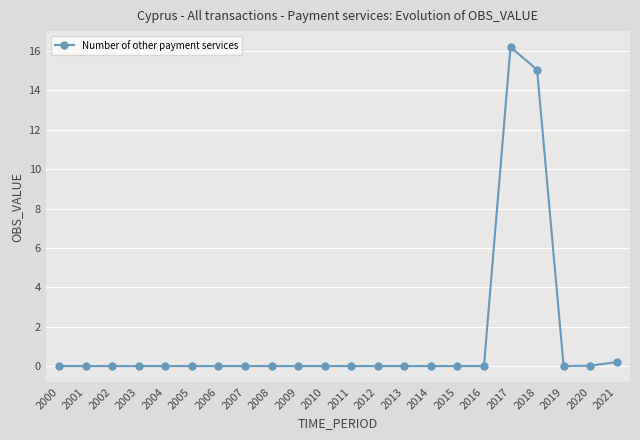

Where is the data nearest to the value 8?

2018